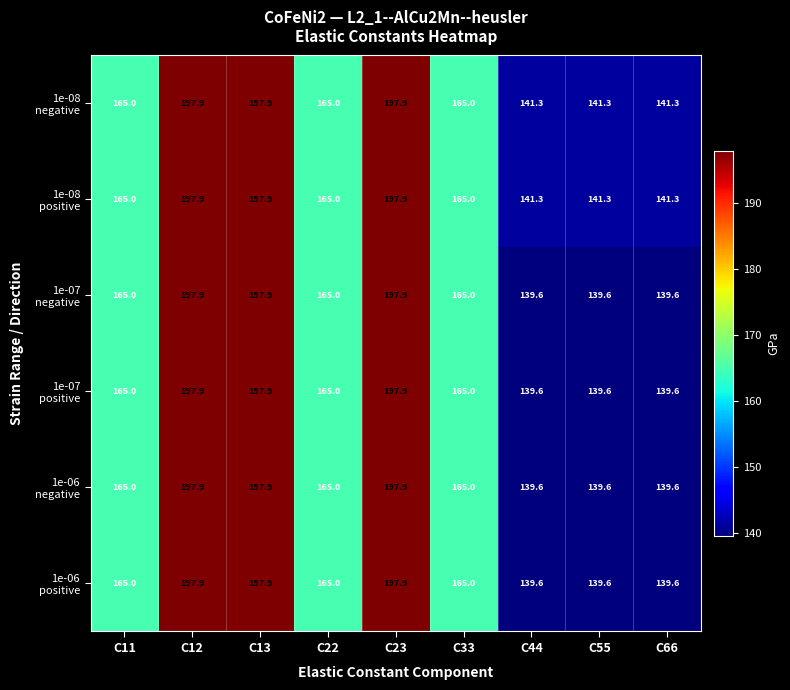

What is the difference between the highest and lowest values at C44?

1.7